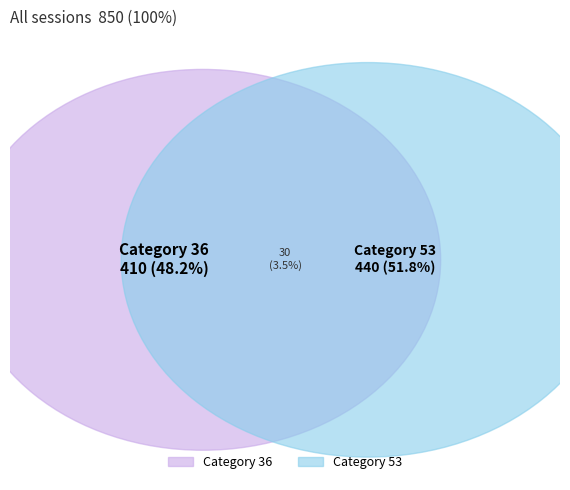

What is the majority slice?

53